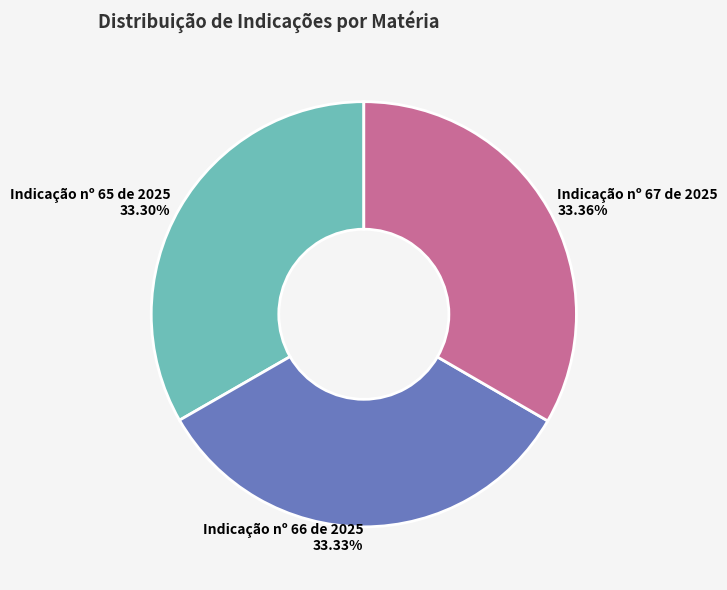

Count the number of slices in the pie.

3